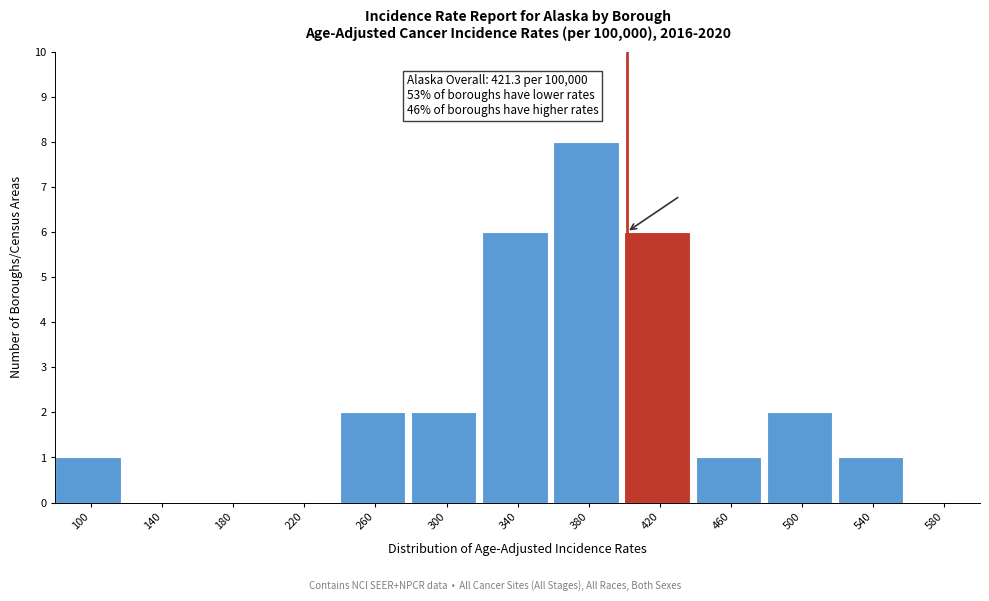

Reading right to left, list all the values displayed in this chart.

580=0	540=1	500=2	460=1	420=6	380=8	340=6	300=2	260=2	220=0	180=0	140=0	100=1